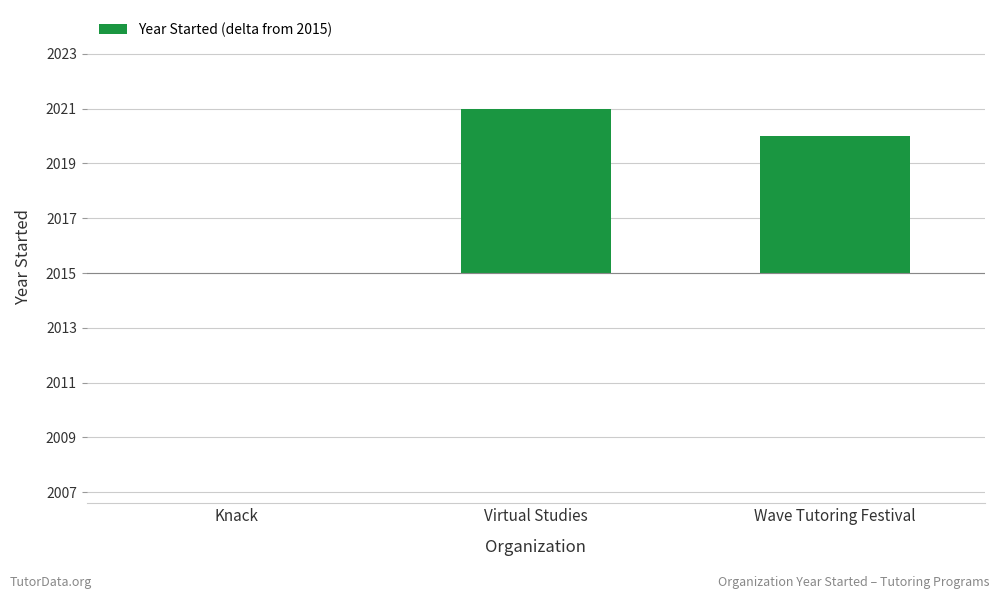

What is the label of the 2nd bar from the left?

Virtual Studies